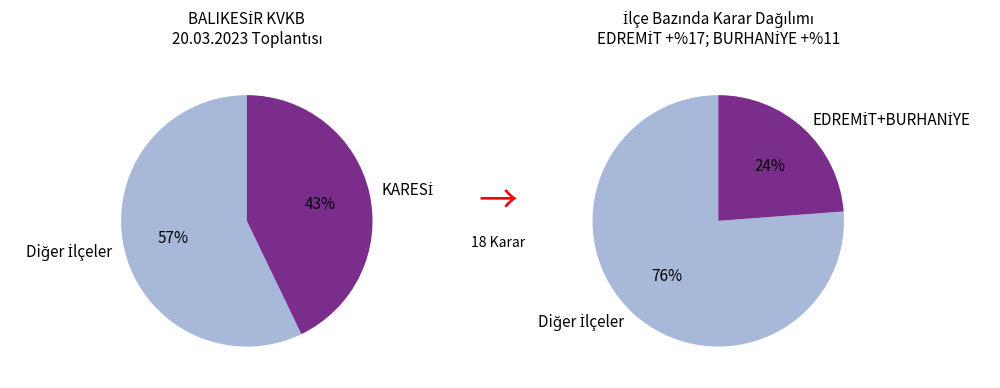

The SINDIRGI slice represents 1% of the pie. True or false?

False